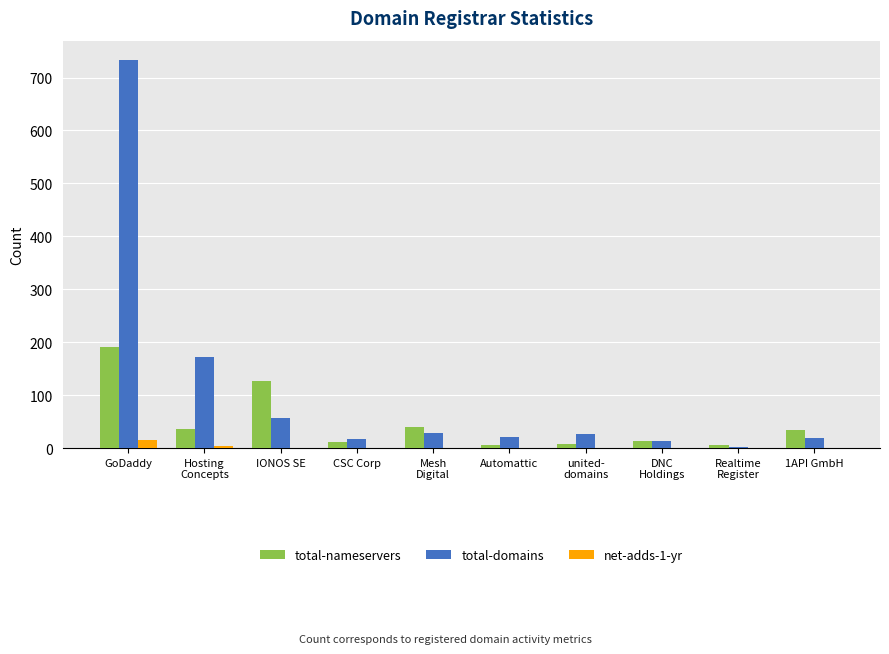

Count the number of data series in this chart.

3